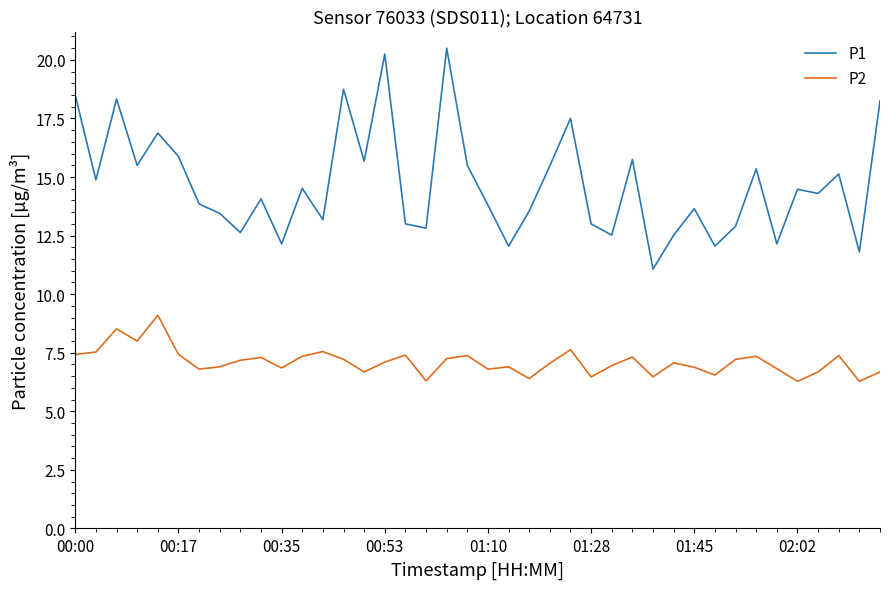

What is the minimum value for P1?

11.1